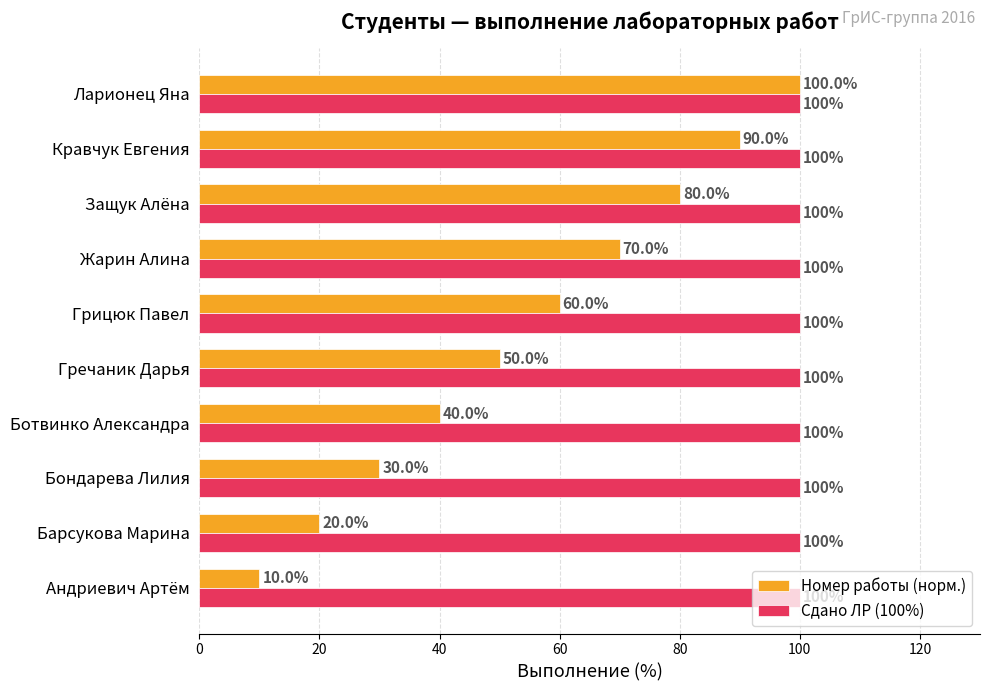

What is the spread (max minus min) of values at Грицюк Павел?

40